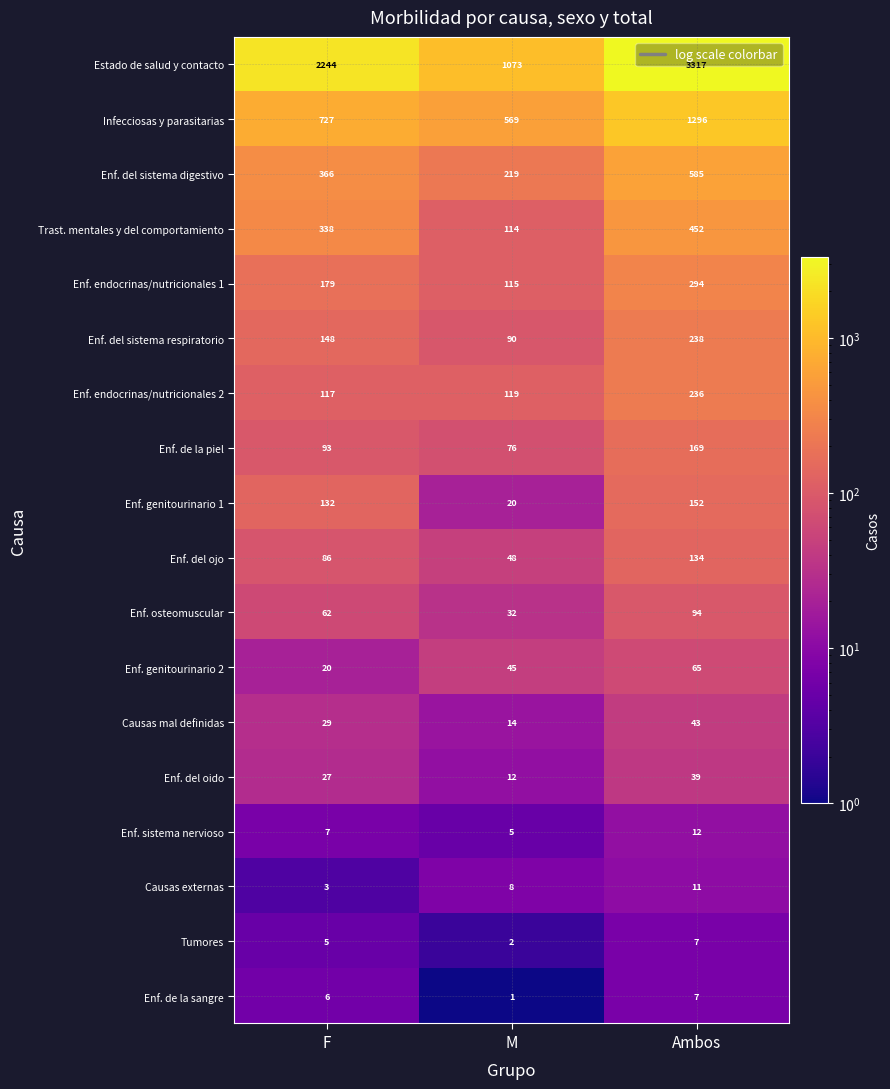

What is the difference between the highest and lowest values at Ambos?

3310